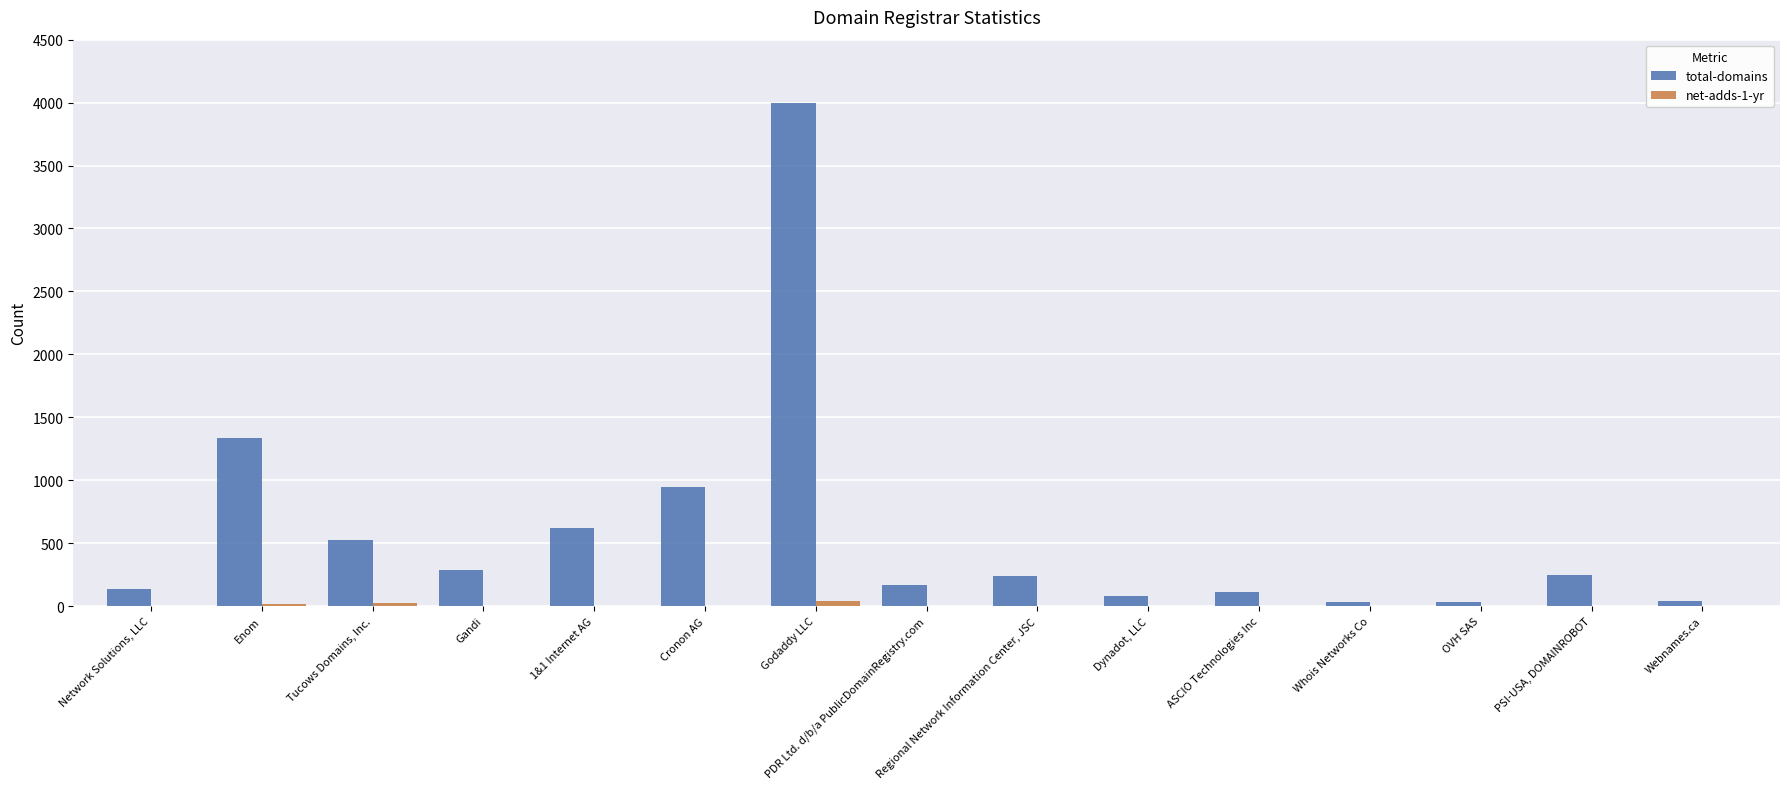

What is the difference between the total-domains values at Cronon AG and Regional Network Information Center, JSC?

710